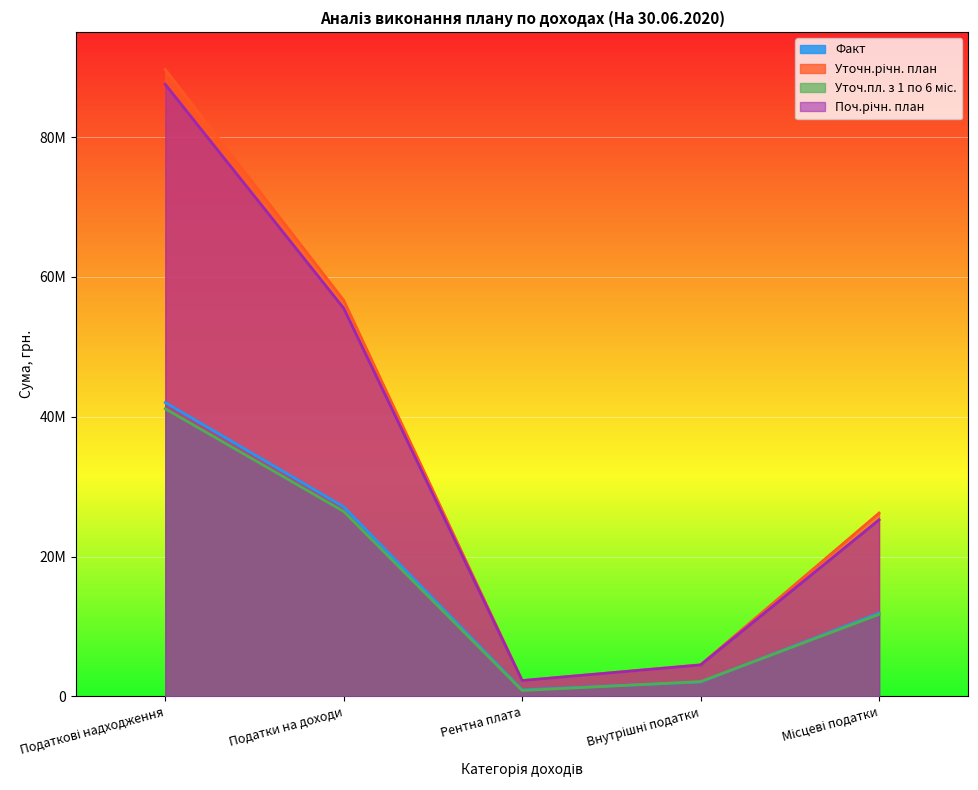

What is the lowest value of the Уточн.річн. план series?

2265000.0